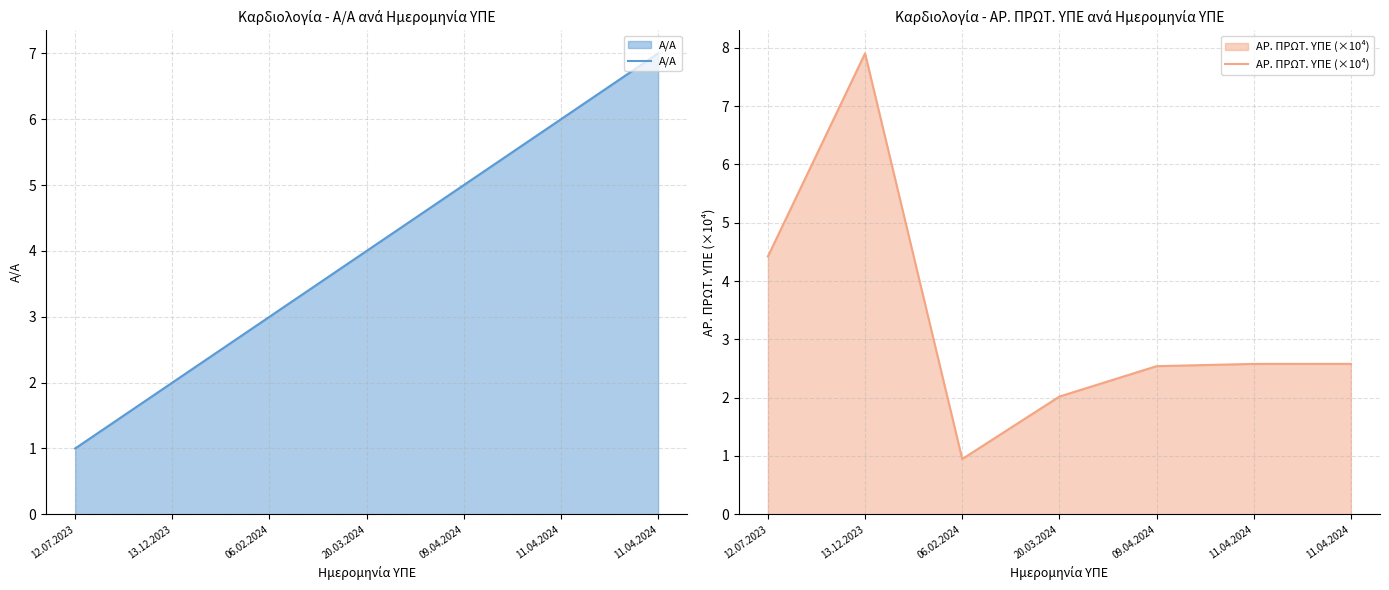

How many Α/Α values are between 2 and 6?

5